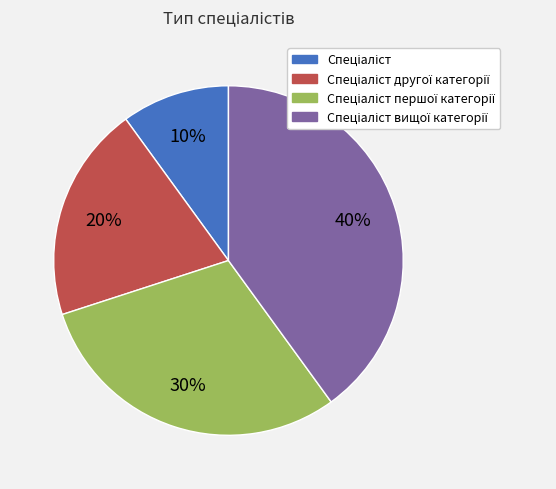

To the nearest percent, what is the difference between the largest and smallest slice percentages?

30%